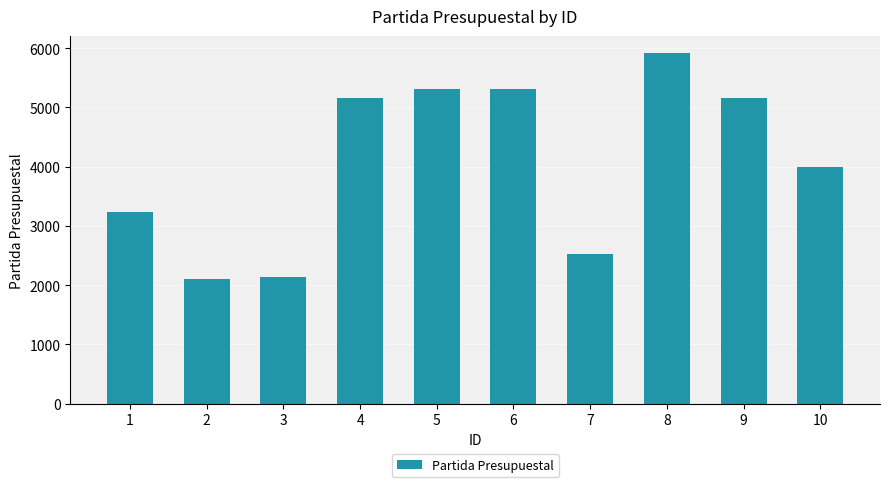

Is it true that the value at 6 is 9102?

False